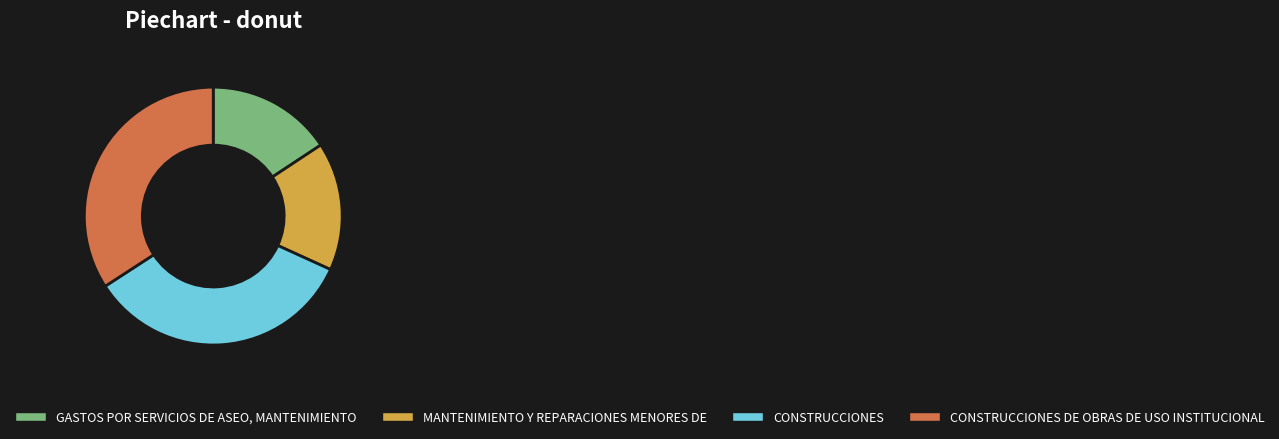

Does CONSTRUCCIONES DE OBRAS DE USO INSTITUCIONAL represent more than half of the total?

No